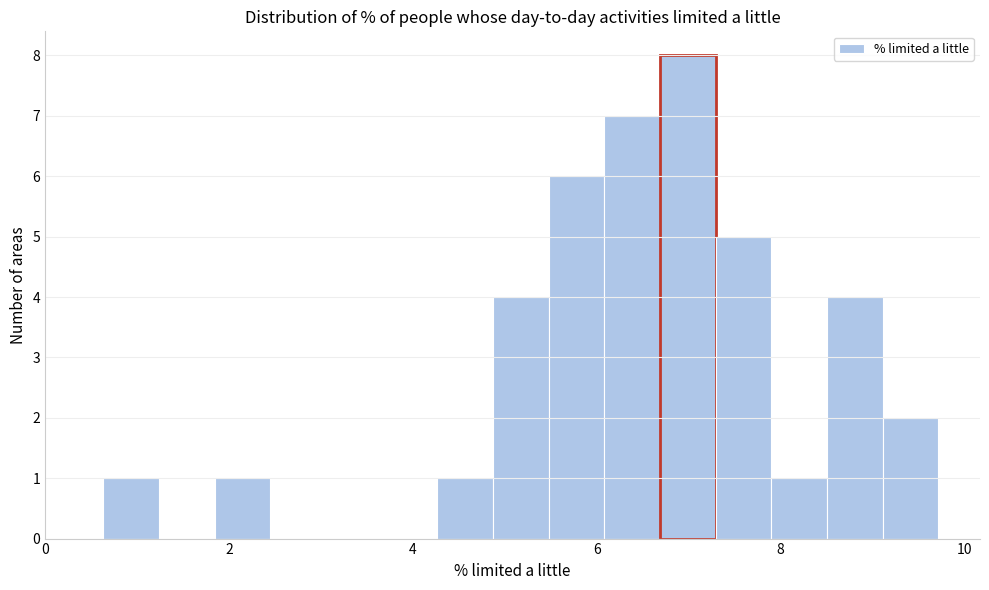

Around what value on the x-axis is the tallest bar? Give the approximate position of its centre, as read against the axis.

7.0